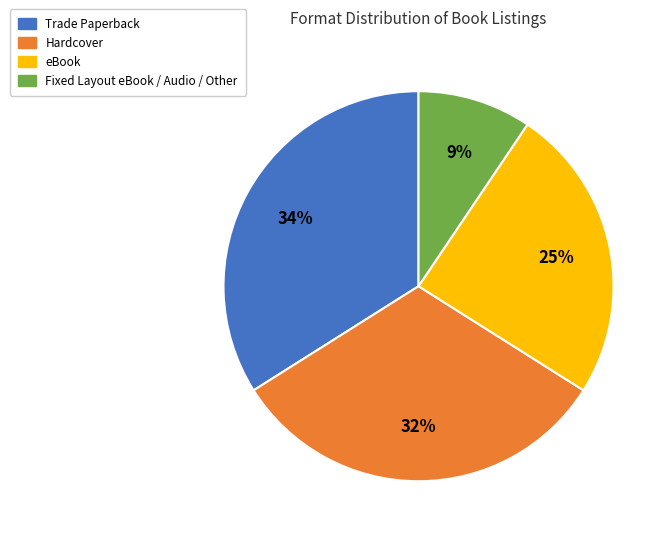

Does any single category account for the majority?

No